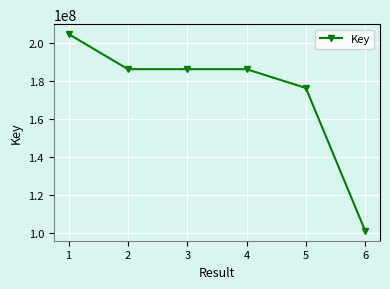

At which label does the data first exceed 186293519?

1